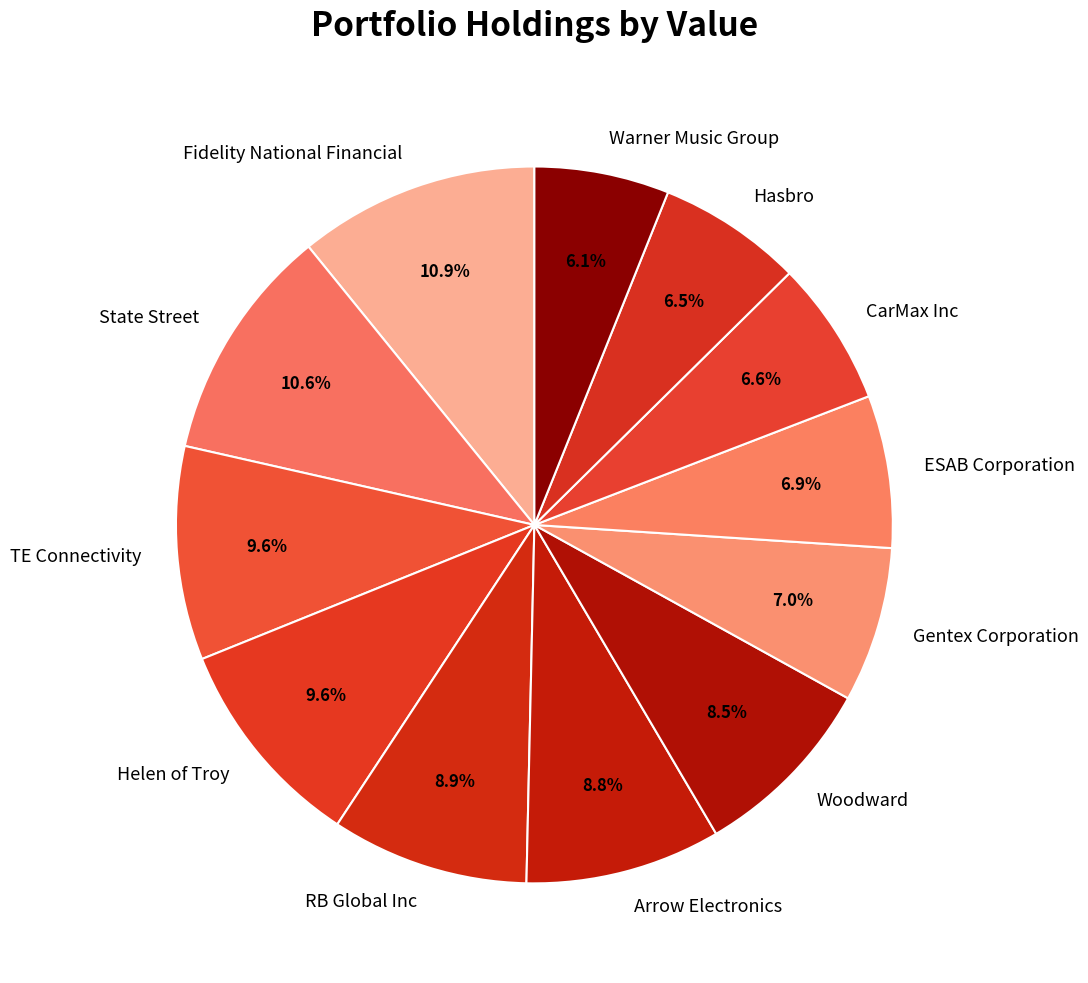

Combined, what portion of the pie is Fidelity National Financial and RB Global Inc?

19.8%